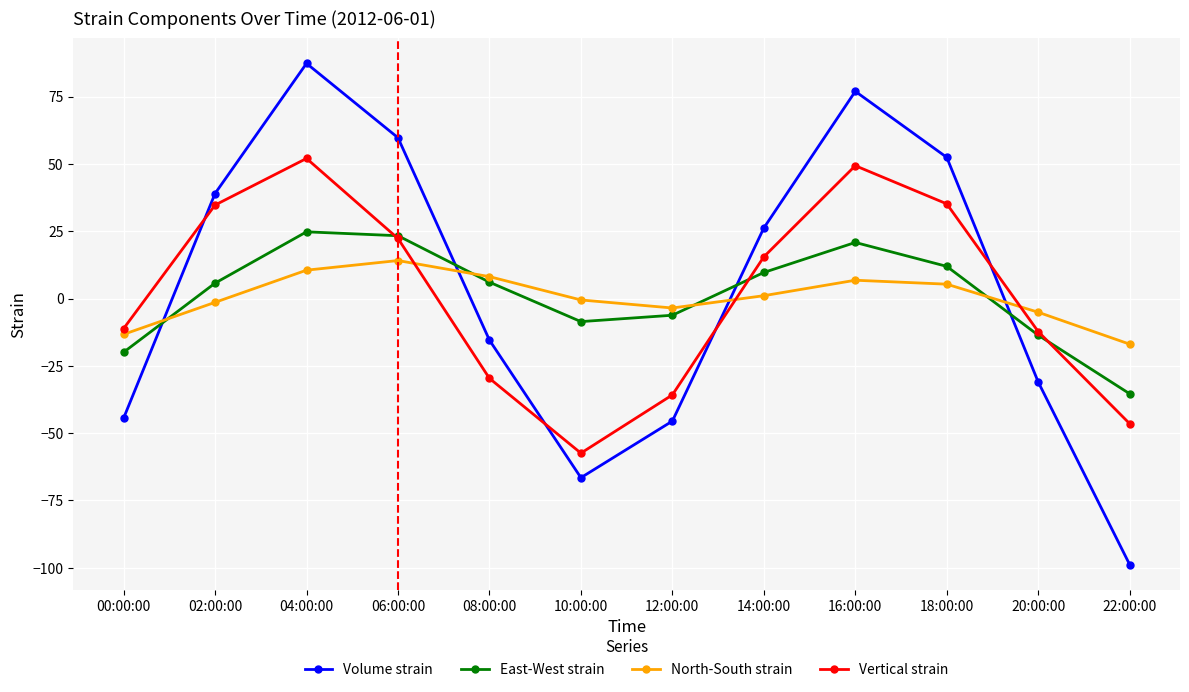

How many times do East-West strain and Volume strain cross each other?

4